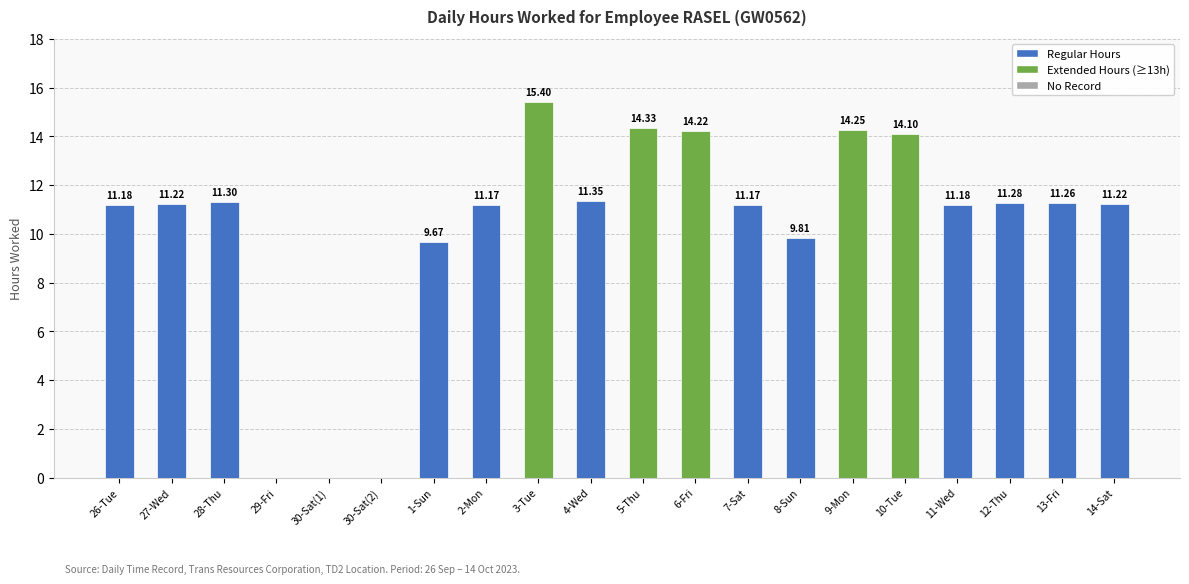

Between 9-Mon and 6-Fri, which is larger?

9-Mon